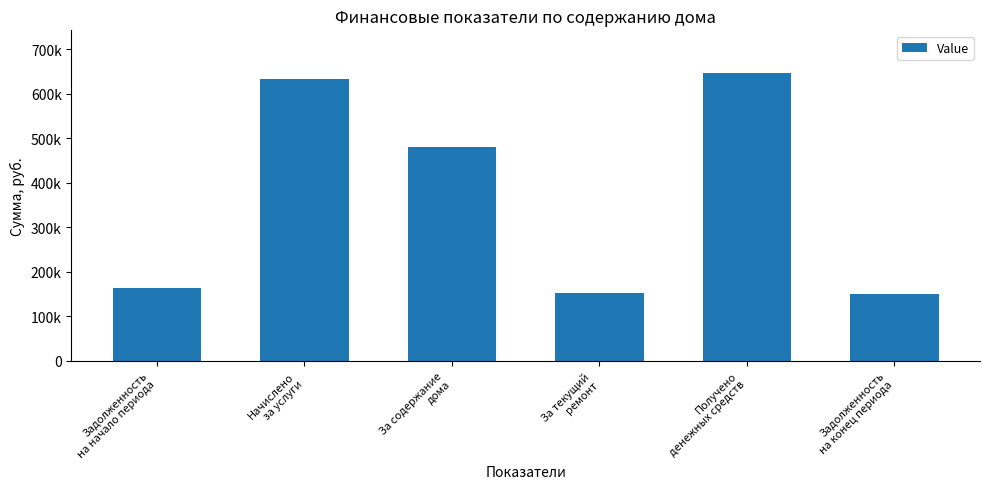

Does the chart contain stacked bars?

No